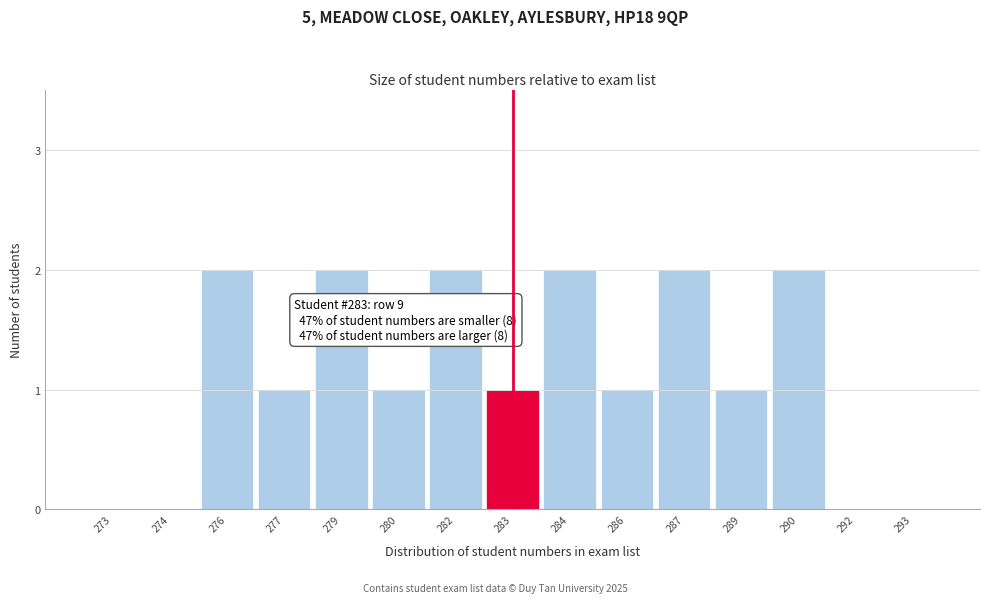

Reading left to right, list all the values displayed in this chart.

273=0	274=0	276=2	277=1	279=2	280=1	282=2	283=1	284=2	286=1	287=2	289=1	290=2	292=0	293=0